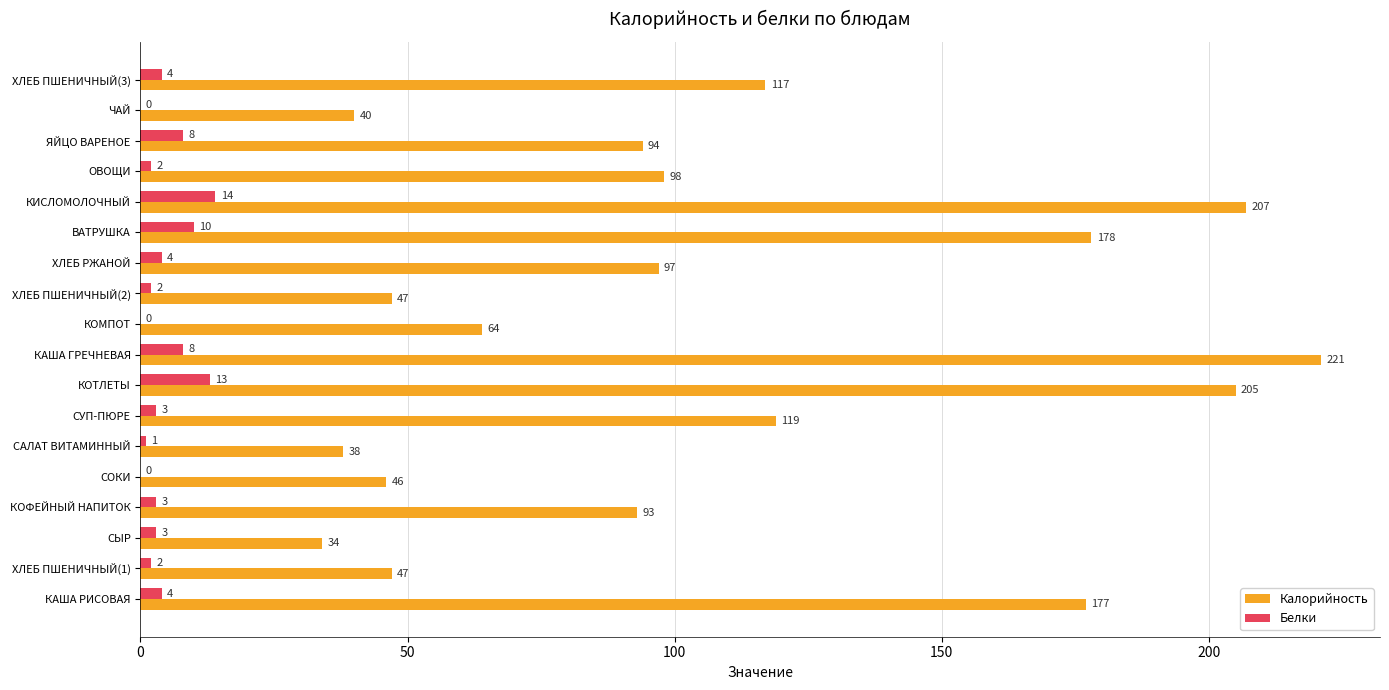

Count the number of categories in the chart.

18